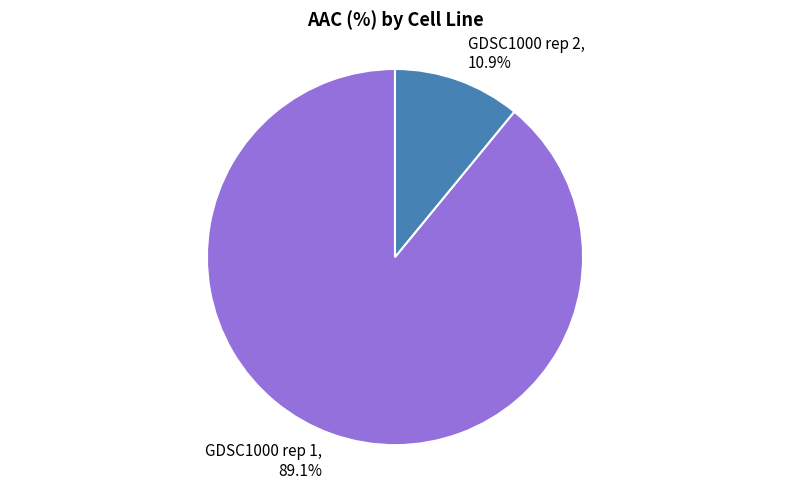

Does any single category account for the majority?

Yes